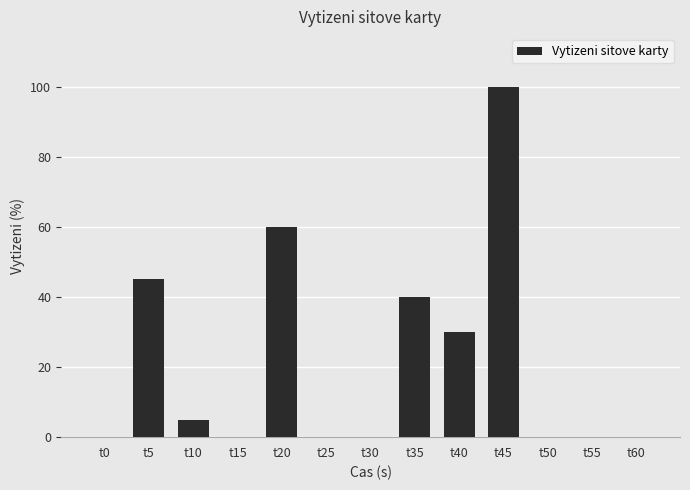

Reading left to right, what are all the values shown in this chart?

0	45	5	0	60	0	0	40	30	100	0	0	0